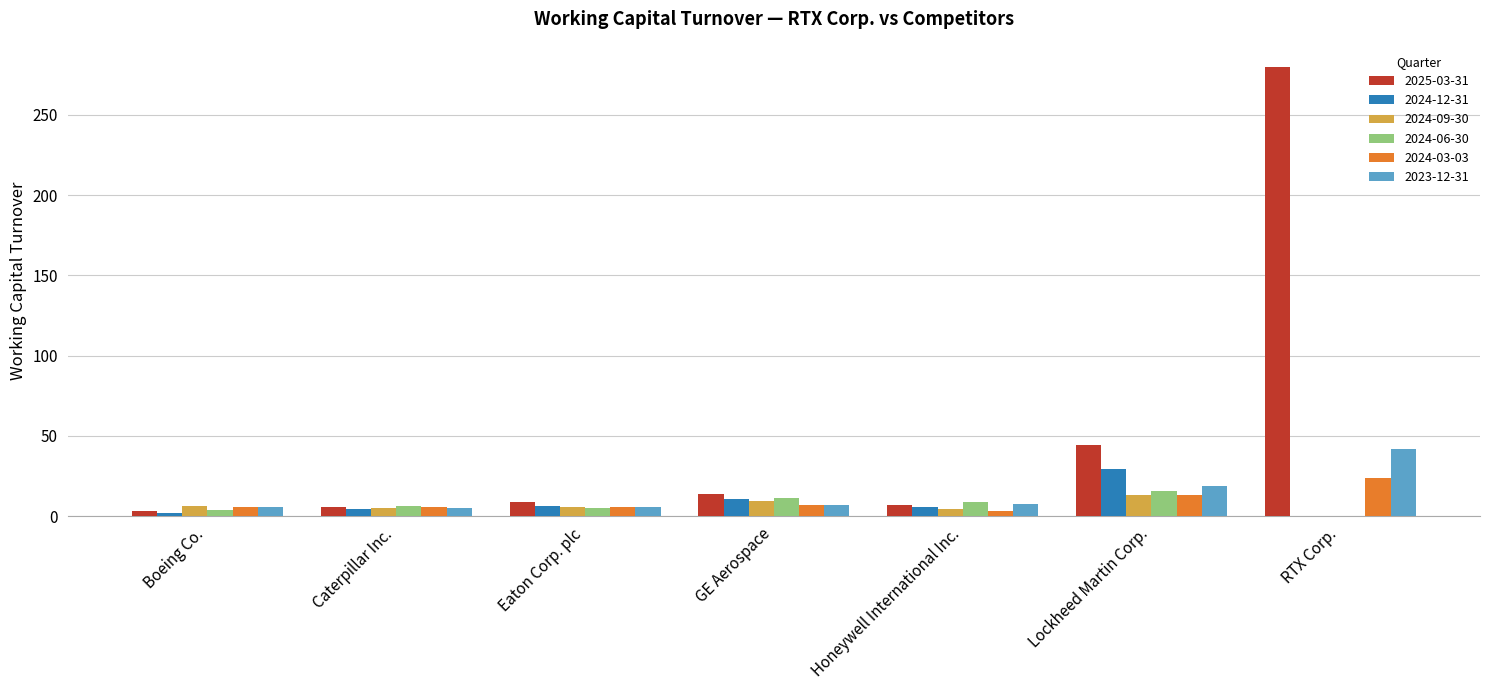

At which label does 2024-12-31 reach its peak?

Lockheed Martin Corp.